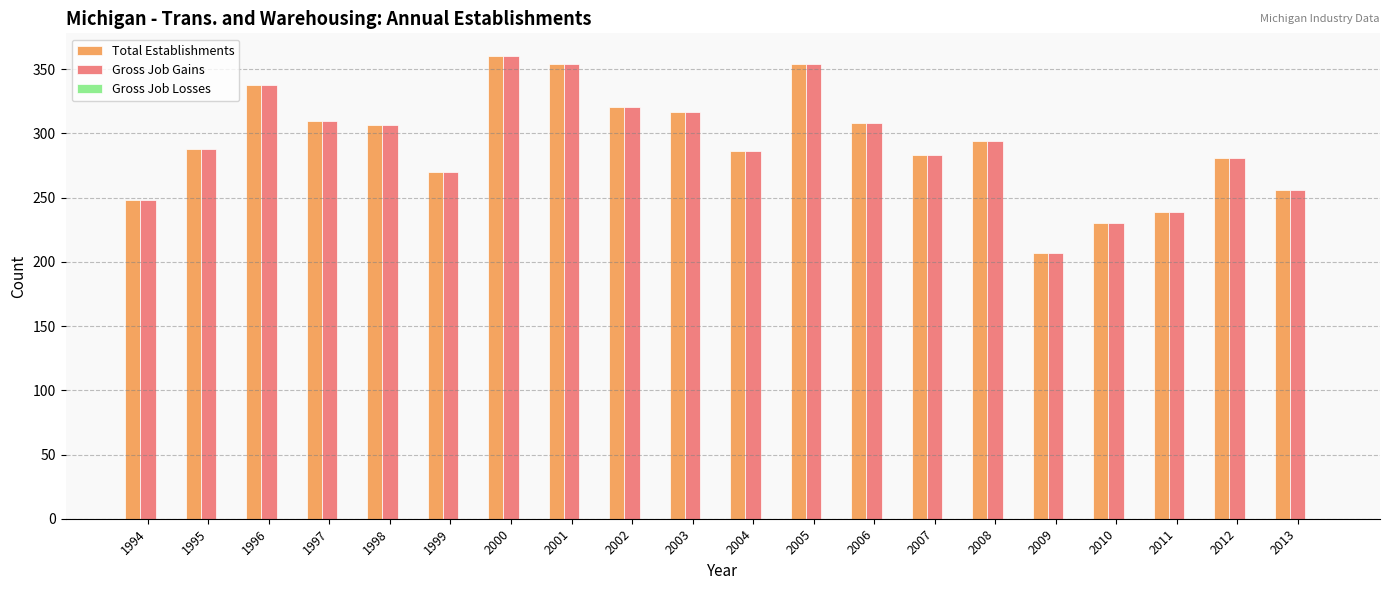

Which category has the highest value across all series?

2000